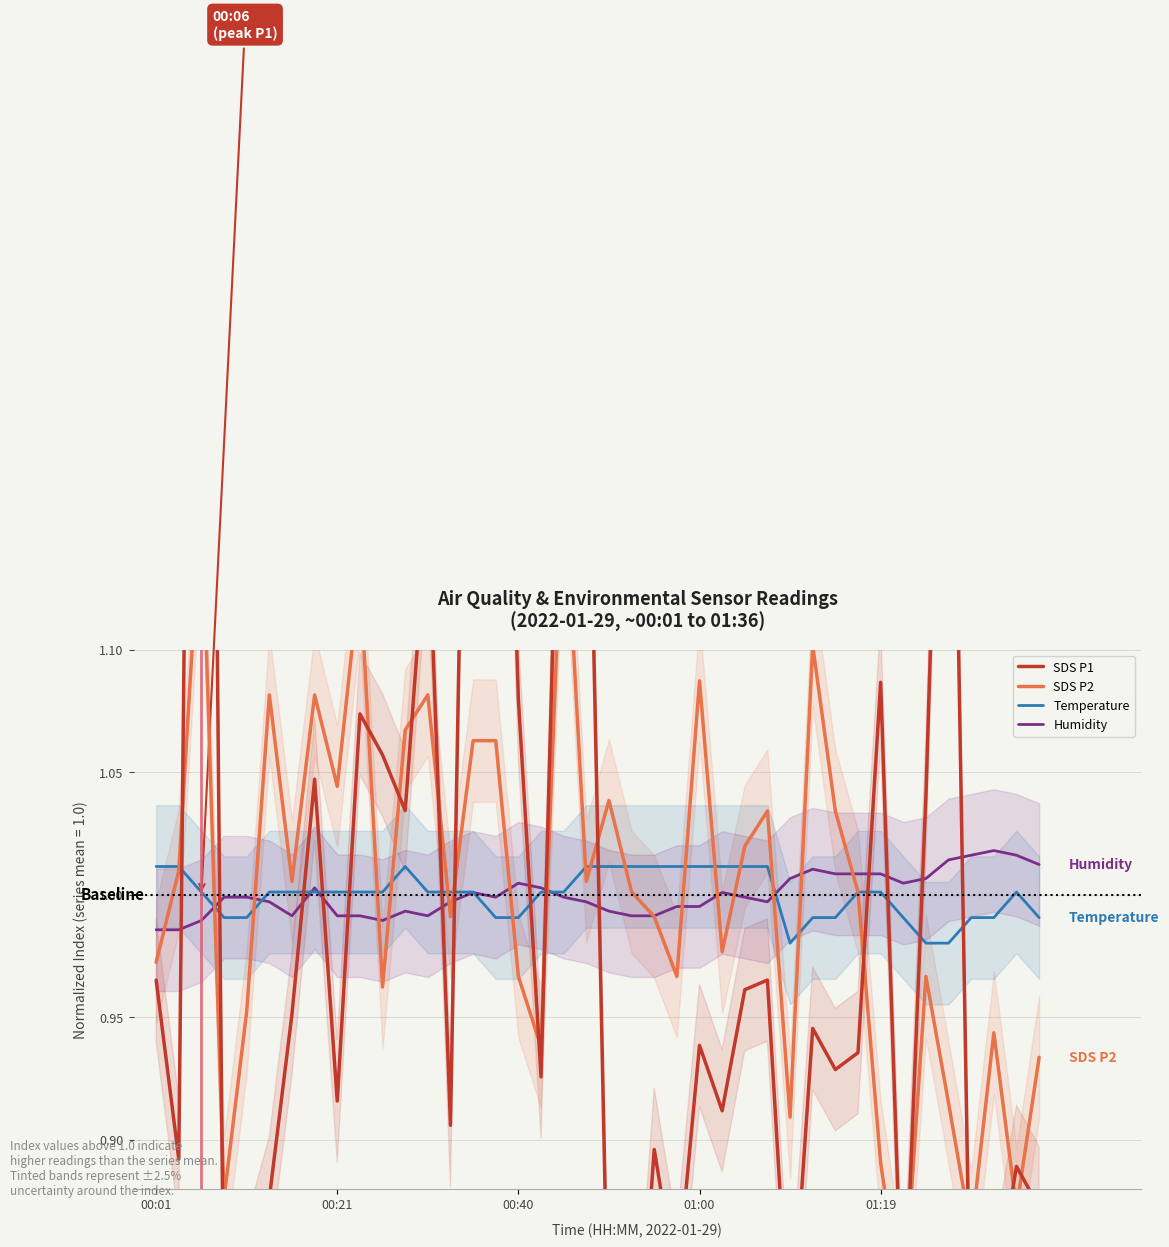

Reading left to right, what are all the values shown in this chart?

SDS P1: 1.0	0.9	1.8	0.8	0.8	0.9	1.0	1.0	0.9	1.1	1.1	1.0	1.2	0.9	1.4	1.4	1.1	0.9	1.3	1.2	0.8	0.8	0.9	0.8	0.9	0.9	1.0	1.0	0.8	0.9	0.9	0.9	1.1	0.8	1.0	1.3	0.8	0.8	0.9	0.9
SDS P2: 1.0	1.0	1.2	0.9	1.0	1.1	1.0	1.1	1.0	1.1	1.0	1.1	1.1	1.0	1.1	1.1	1.0	0.9	1.2	1.0	1.0	1.0	1.0	1.0	1.1	1.0	1.0	1.0	0.9	1.1	1.0	1.0	0.9	0.8	1.0	0.9	0.9	0.9	0.9	0.9
Temperature: 1.0	1.0	1.0	1.0	1.0	1.0	1.0	1.0	1.0	1.0	1.0	1.0	1.0	1.0	1.0	1.0	1.0	1.0	1.0	1.0	1.0	1.0	1.0	1.0	1.0	1.0	1.0	1.0	1.0	1.0	1.0	1.0	1.0	1.0	1.0	1.0	1.0	1.0	1.0	1.0
Humidity: 1.0	1.0	1.0	1.0	1.0	1.0	1.0	1.0	1.0	1.0	1.0	1.0	1.0	1.0	1.0	1.0	1.0	1.0	1.0	1.0	1.0	1.0	1.0	1.0	1.0	1.0	1.0	1.0	1.0	1.0	1.0	1.0	1.0	1.0	1.0	1.0	1.0	1.0	1.0	1.0